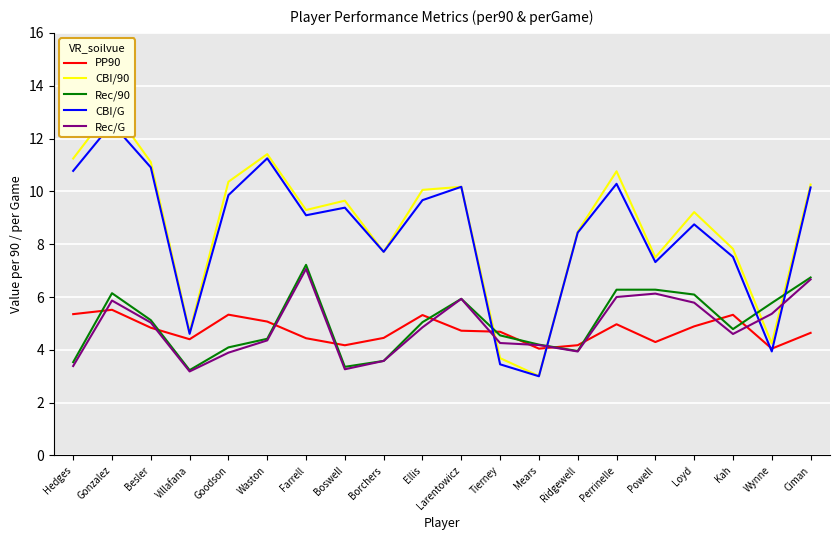

What is the approximate value of Rec/G at Waston?

4.4